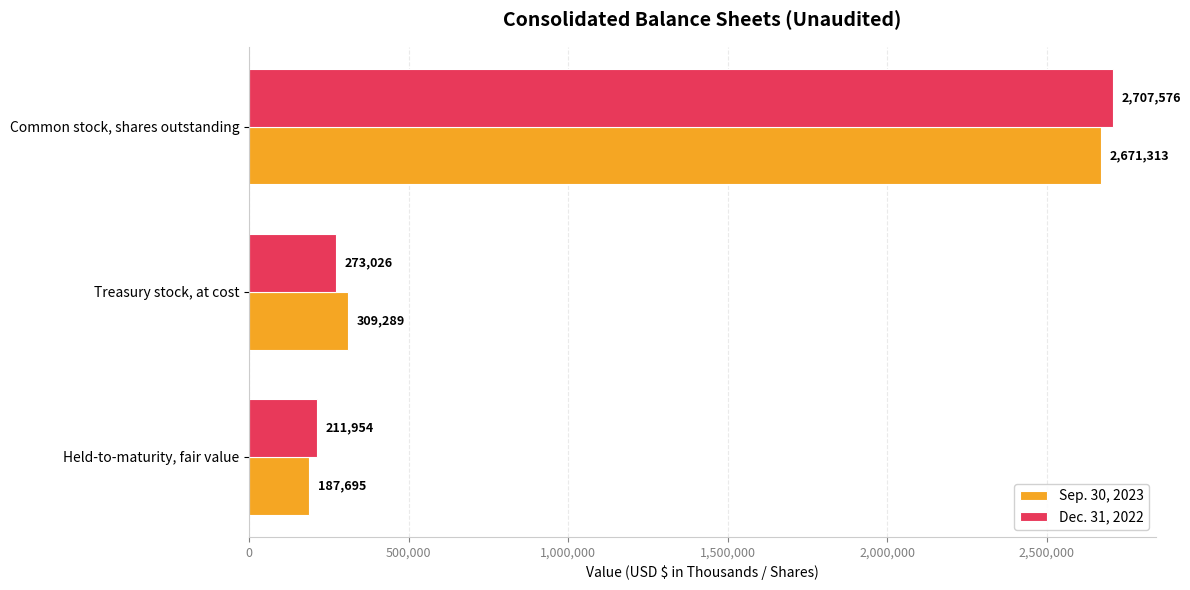

What is the spread (max minus min) of values at Held-to-maturity, fair value?

24259